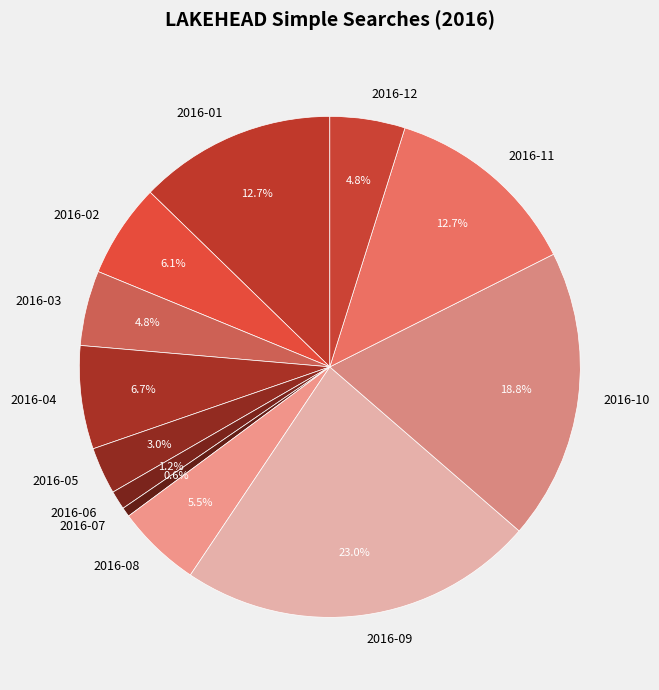

True or false: 2016-05 accounts for 3% of the total.

True